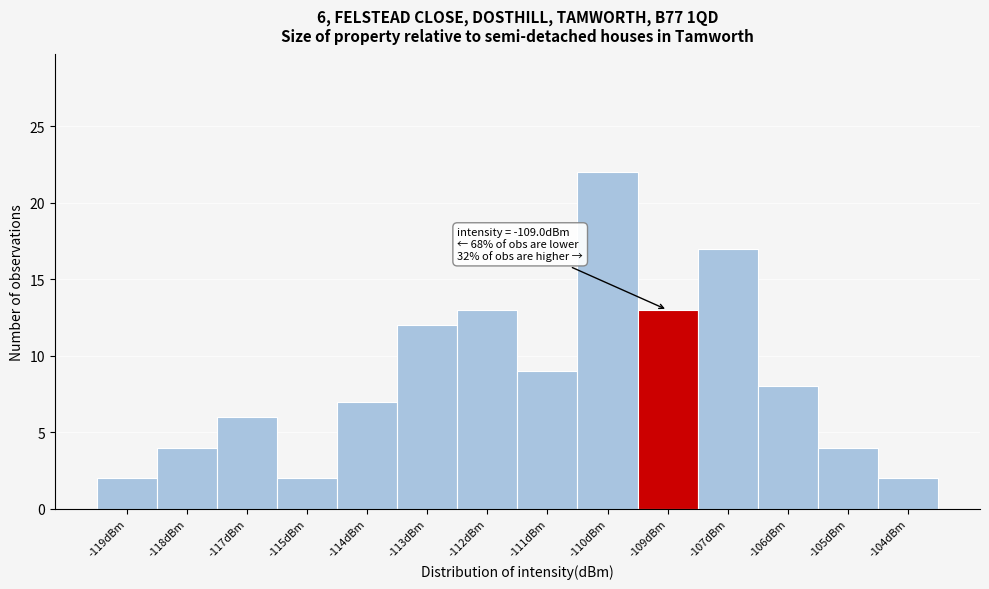

Reading right to left, what are all the values shown in this chart?

2	4	8	17	13	22	9	13	12	7	2	6	4	2